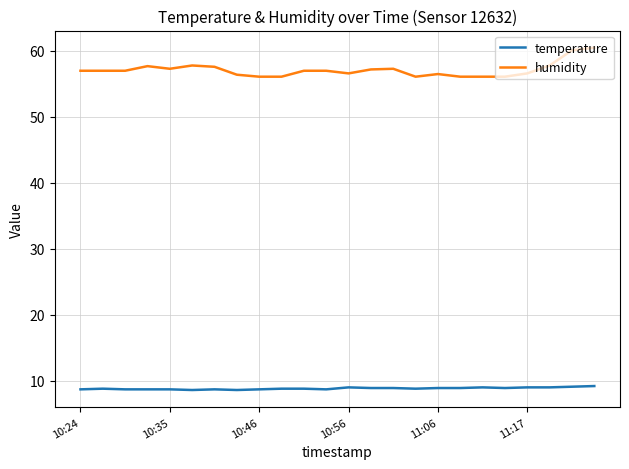

How many categories are shown in the chart?

24